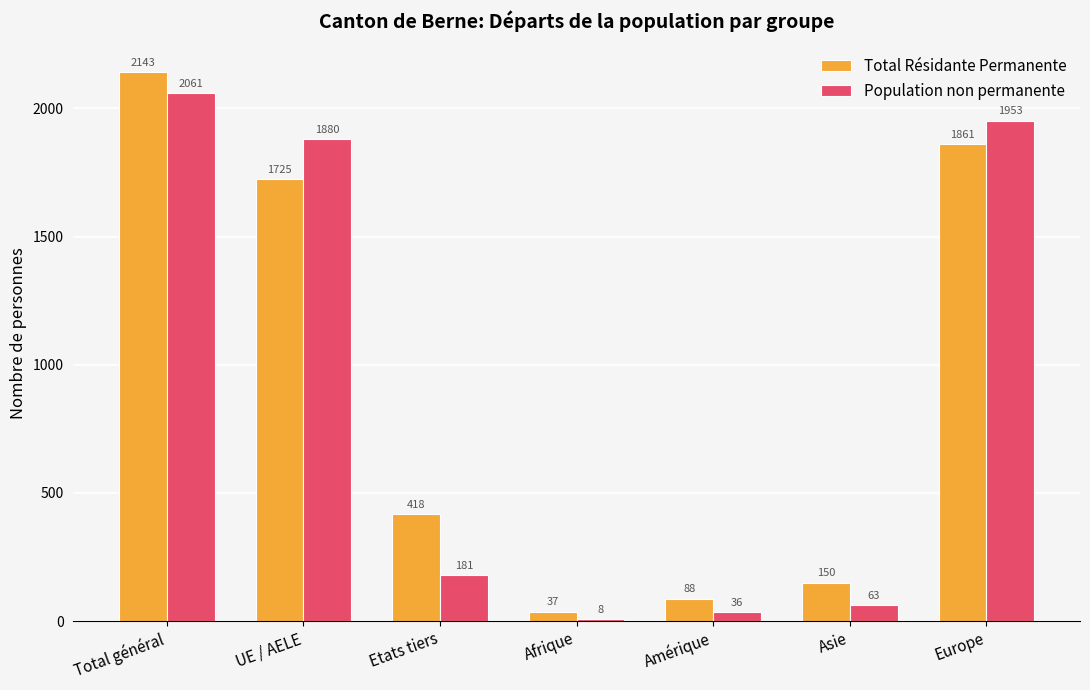

List the series in order of their overall mean, lowest first.

Population non permanente, Total Résidante Permanente